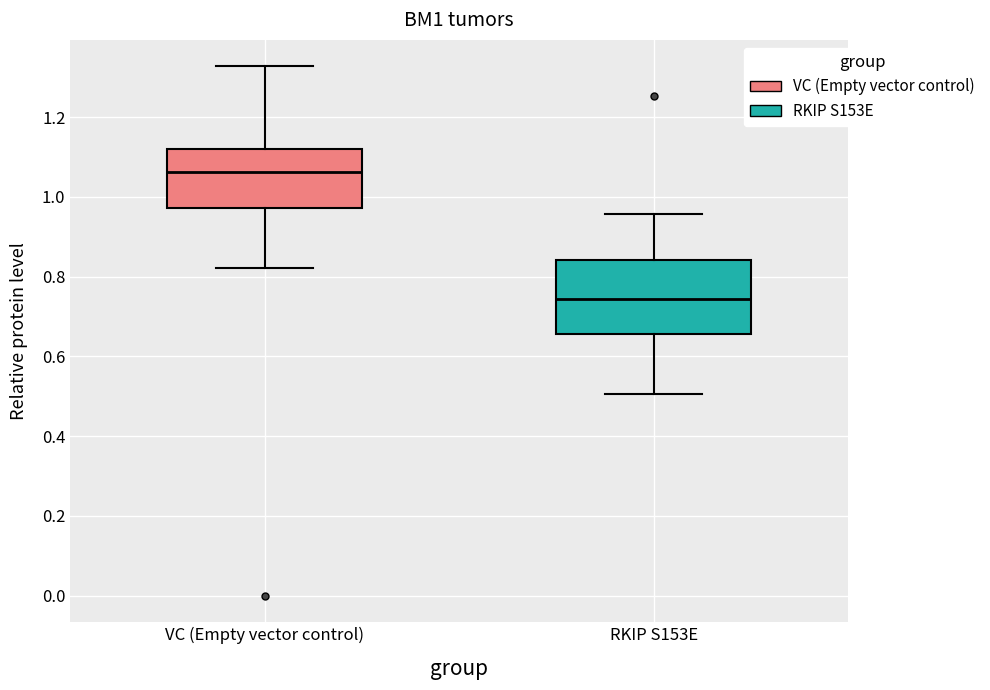

Comparing the boxes themselves (not the whiskers), which one is the tallest?

RKIP S153E